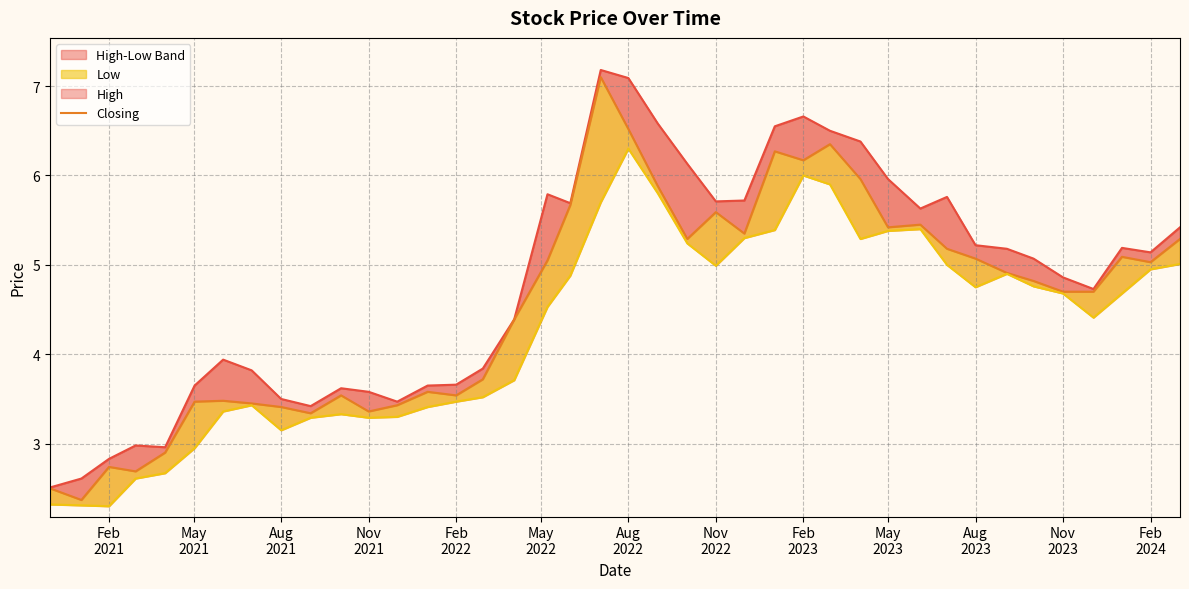

How many interior local peaks does the Closing series have?

10